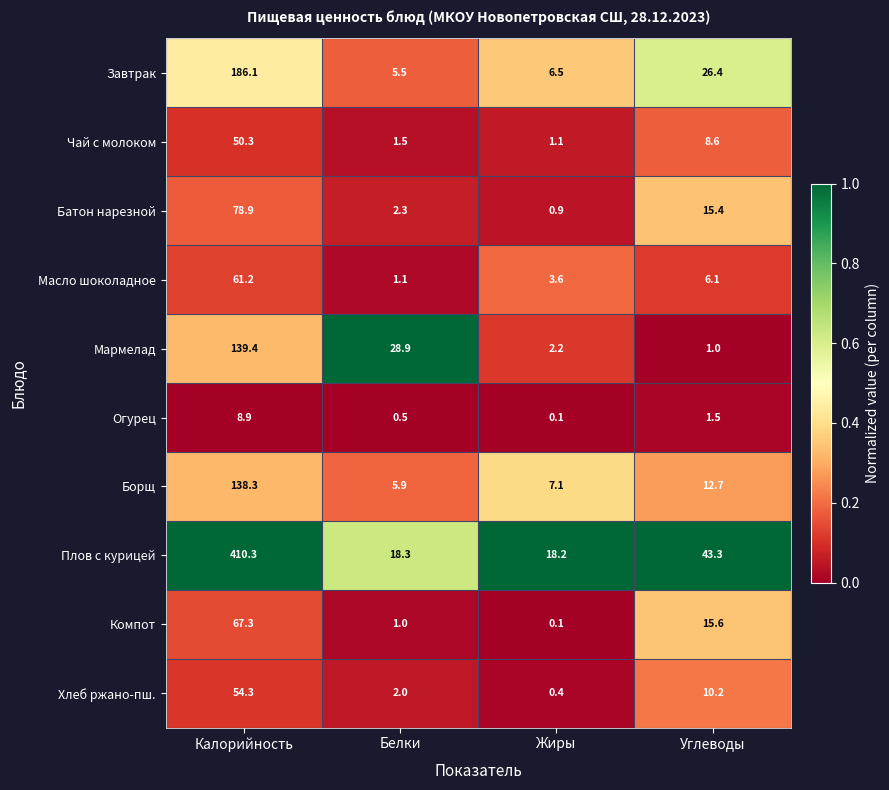

The value of Мармелад at Белки is 28.9. True or false?

True